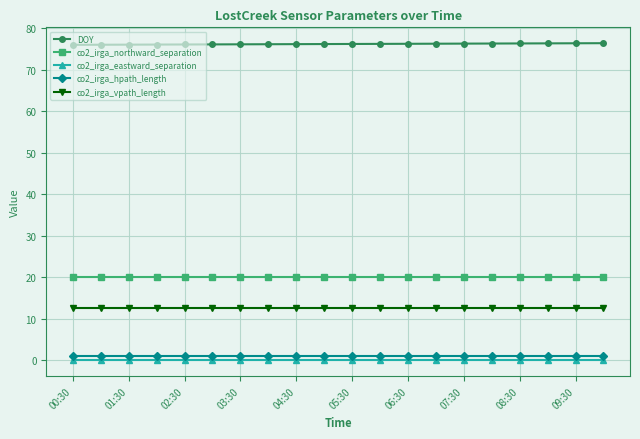

Does the chart display data point markers on the line(s)?

Yes